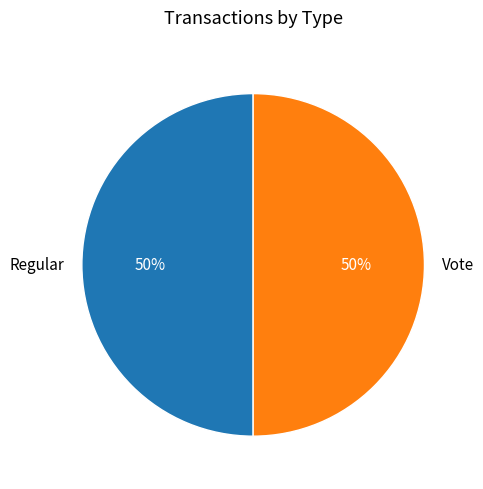

To the nearest percent, what percentage of the pie is Vote?

50%